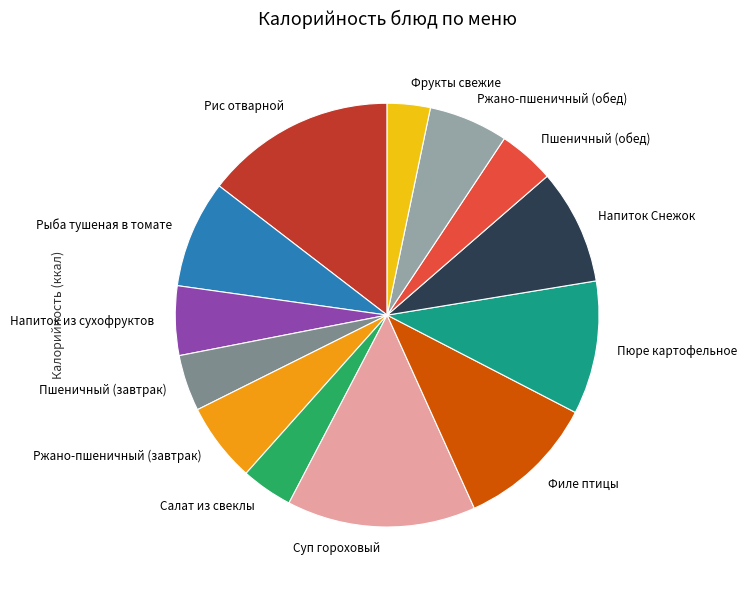

Between Салат из свеклы and Ржано-пшеничный (обед), which is larger?

Ржано-пшеничный (обед)